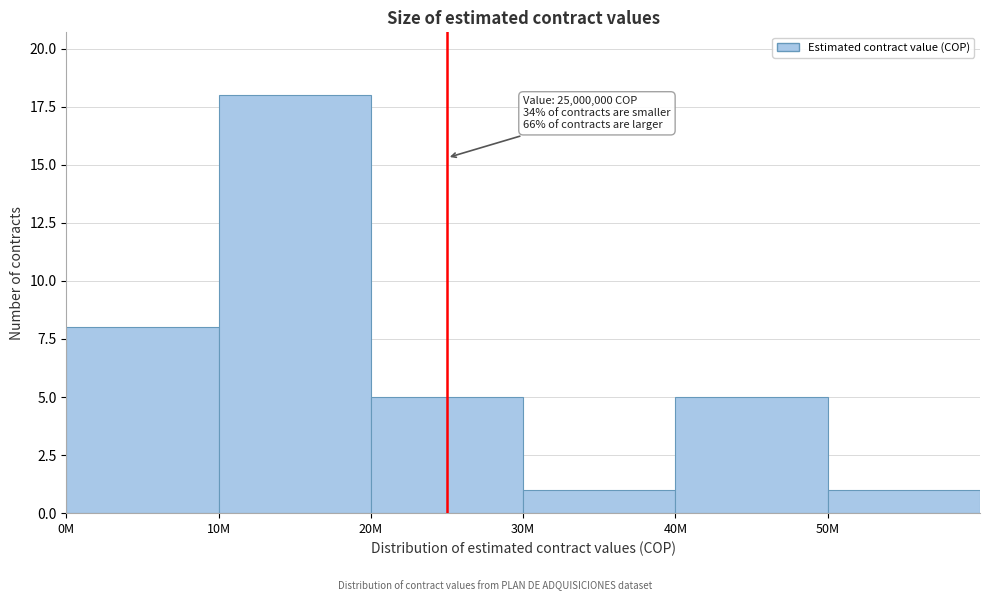

Reading left to right, extract all data points from this chart.

8	18	5	1	5	1